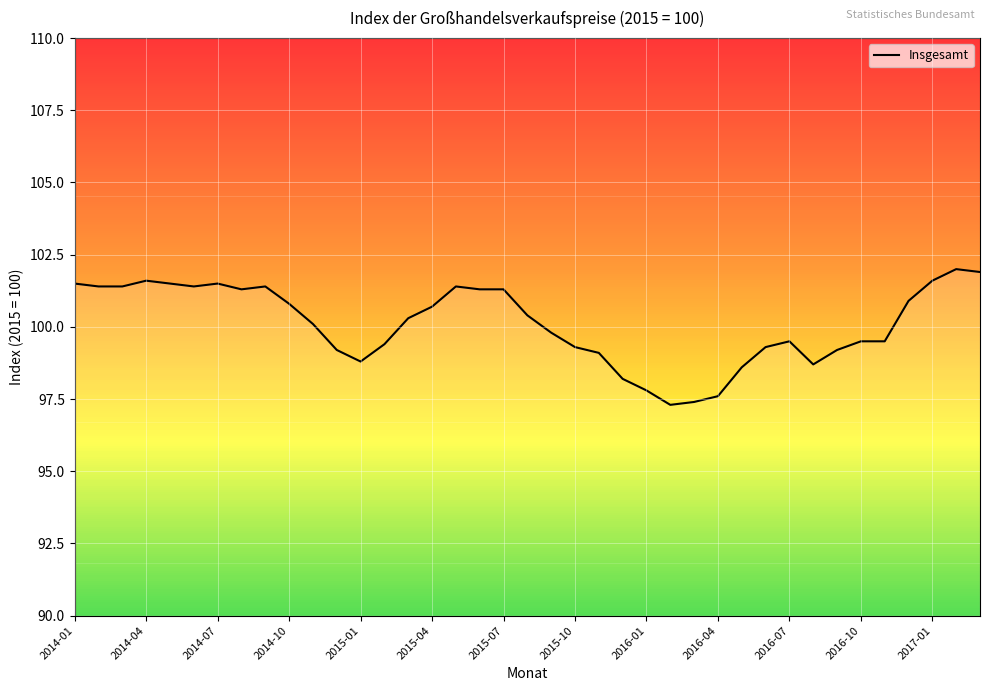

What is the greatest value displayed?

102.0